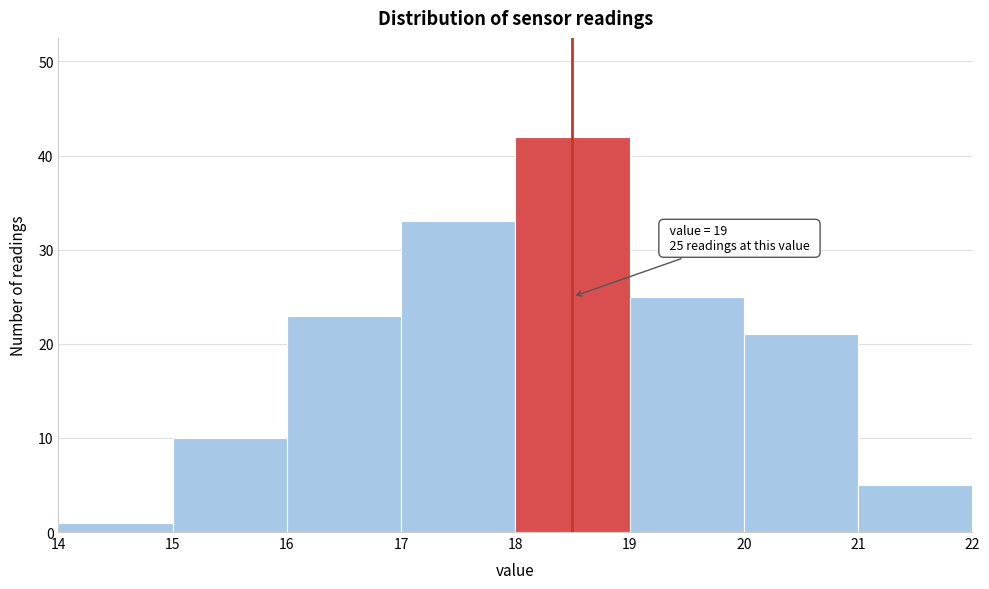

Reading left to right, what are all the values shown in this chart?

1	10	23	33	42	25	21	5